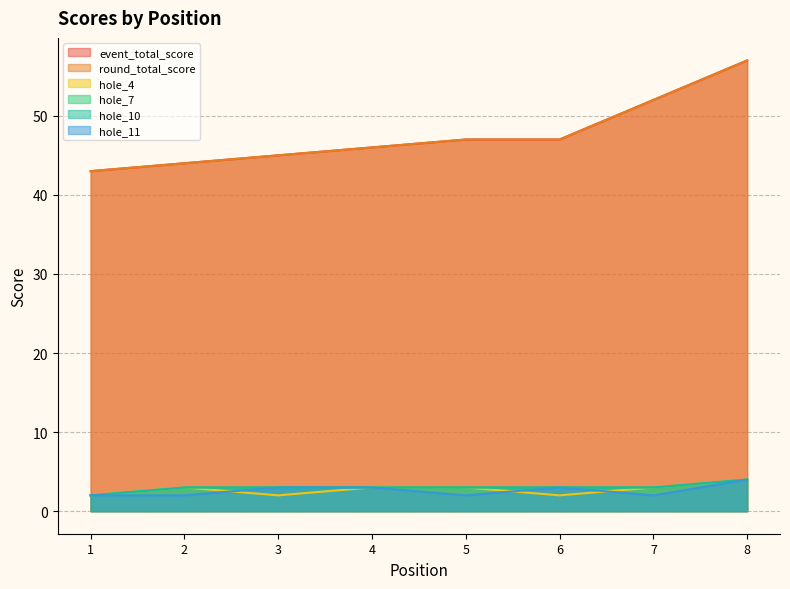

Which series changed the most between 3 and 6?

event_total_score